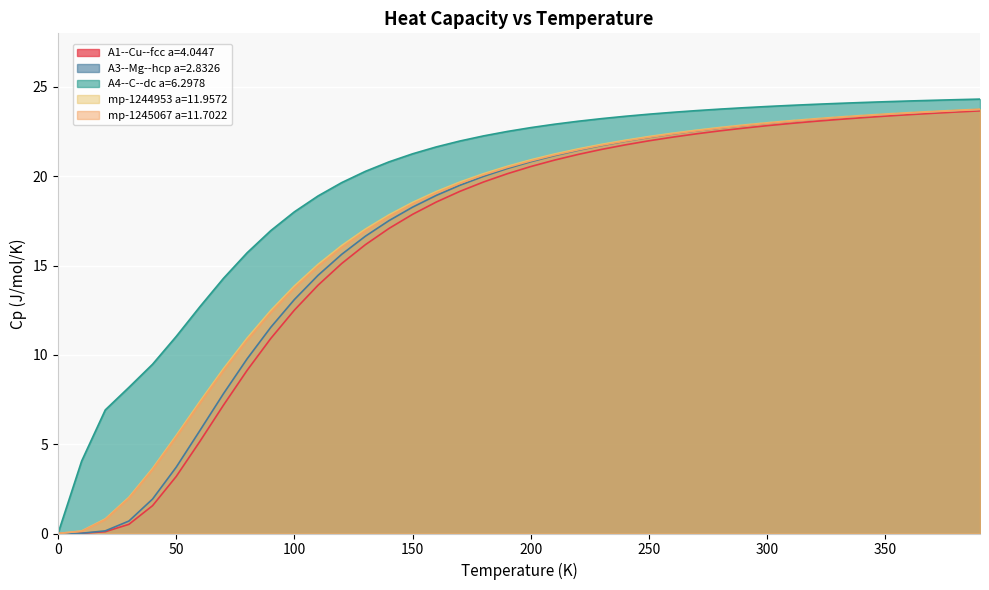

Which category has the highest value in the mp-1244953 a=11.9572 series?

390.0